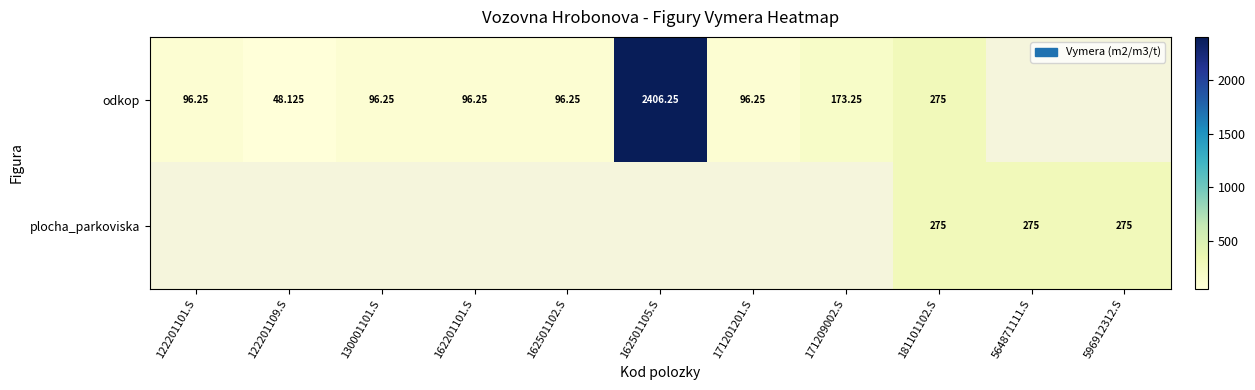

What is the maximum value shown in the chart?

2406.2